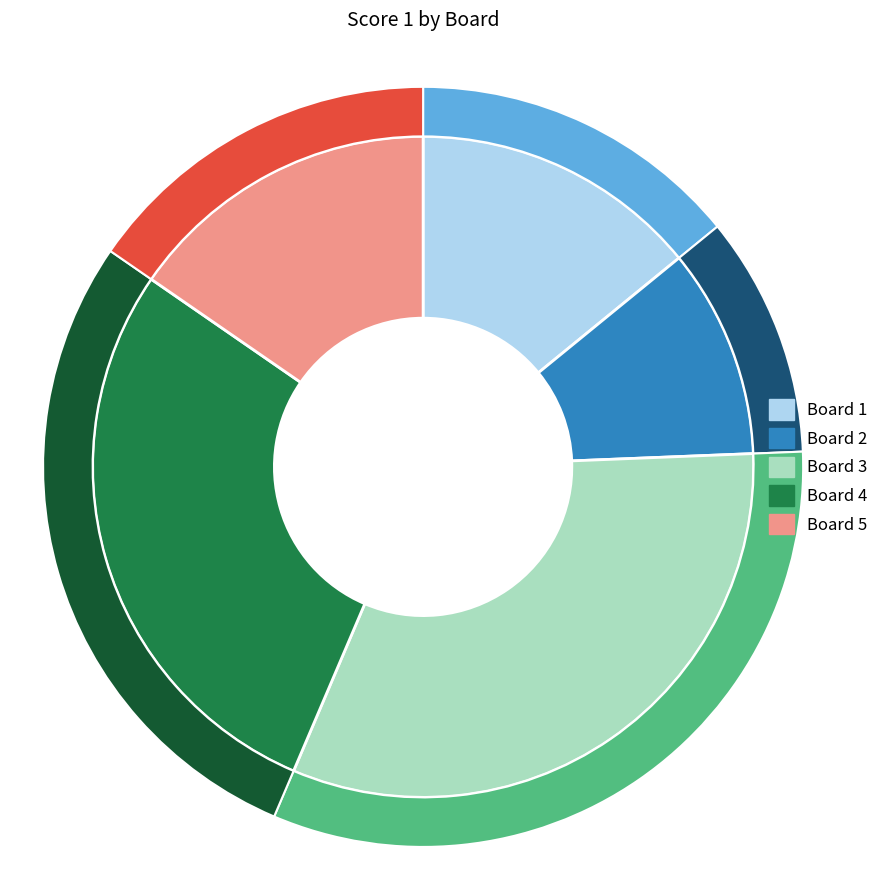

What is the smallest slice in the pie chart?

2